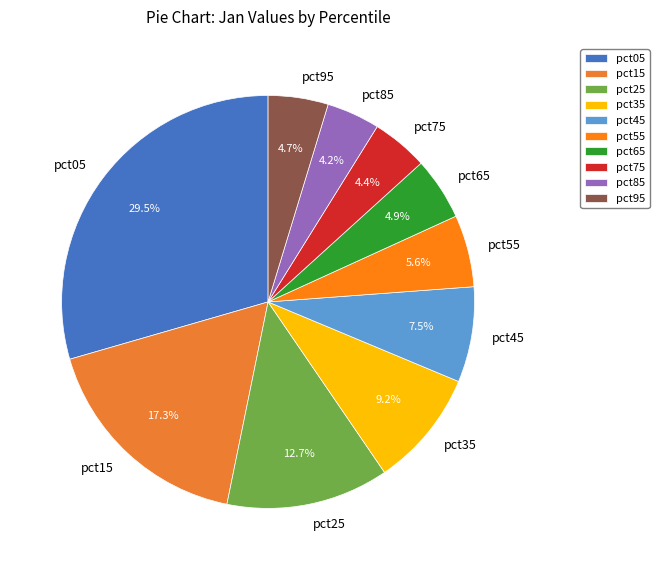

How many slices are in this pie chart?

10